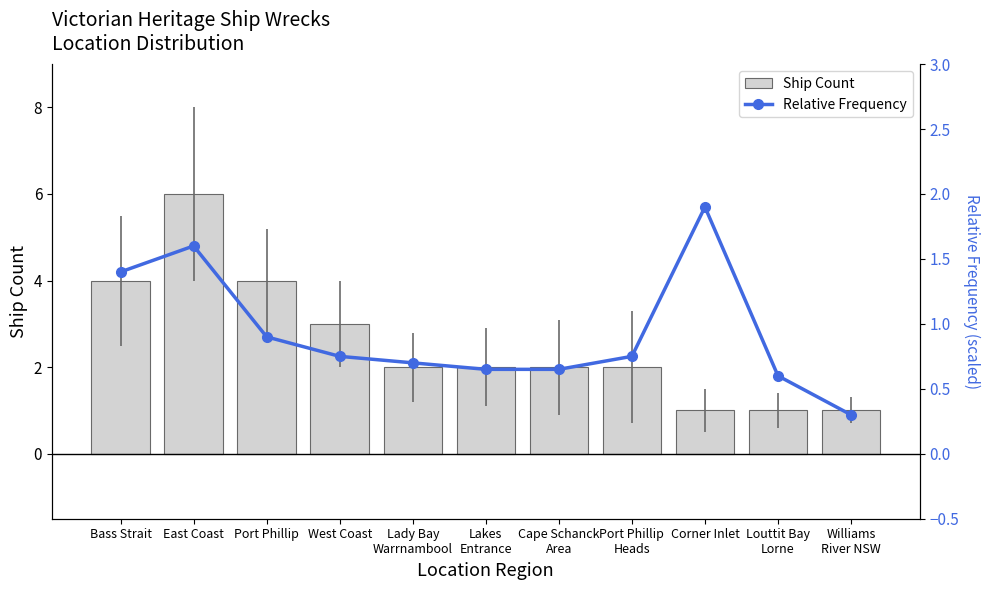

What is the approximate value of Ship Count at East Coast?

6